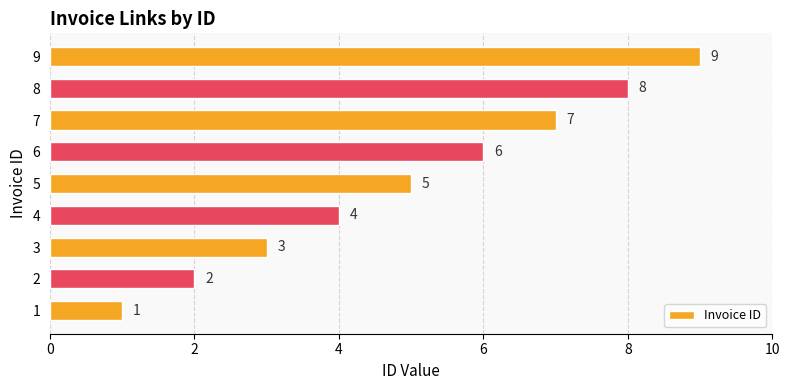

At which label is the value closest to 5?

5